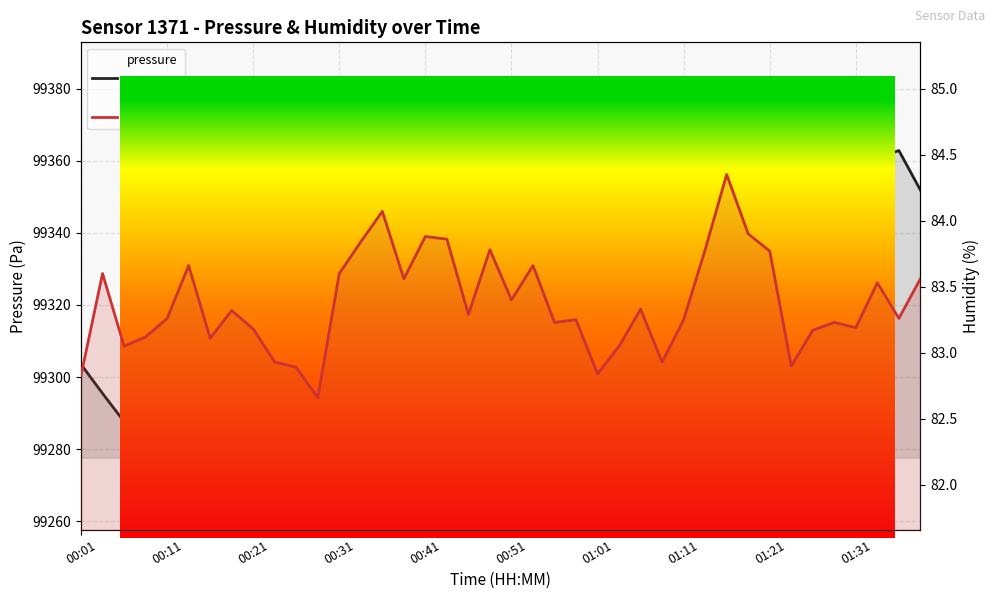

How many interior local peaks does the humidity series have?

12